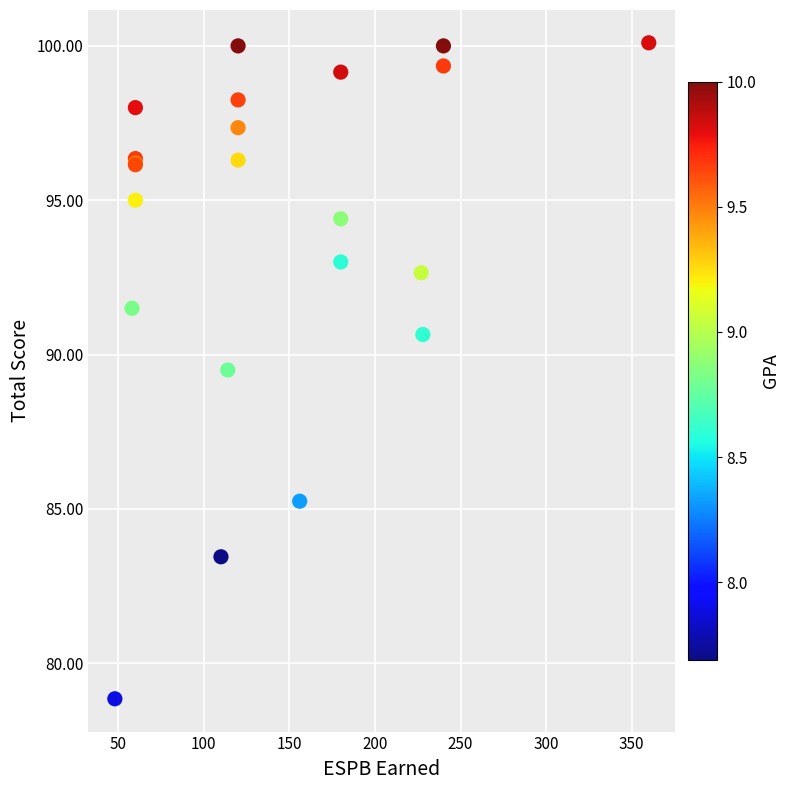

What Y value in the scatter plot is closest to 89?

89.5